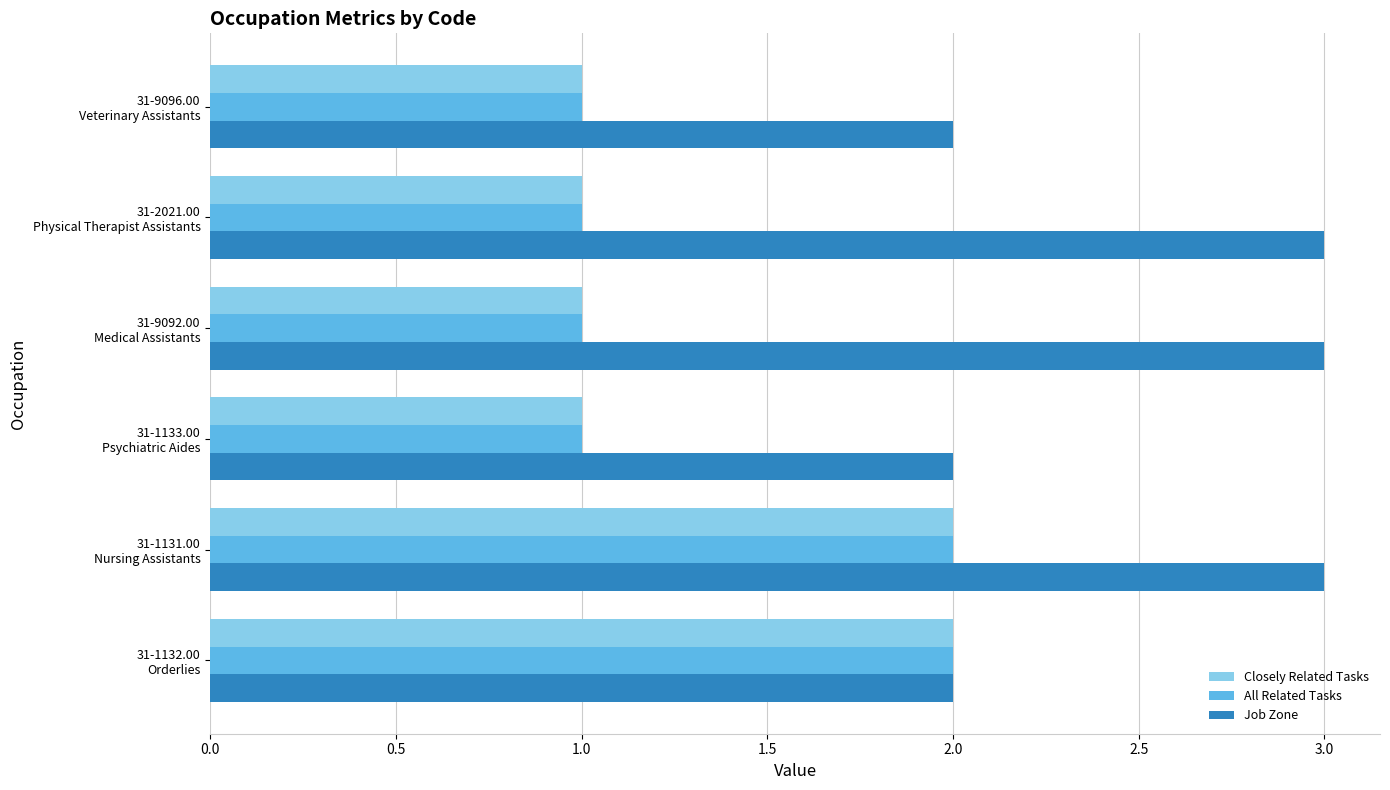

How many Job Zone values are between 2 and 3?

6